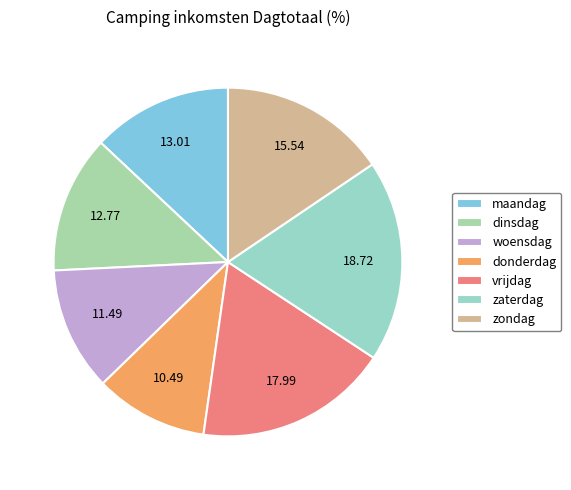

Count the number of slices in the pie.

7